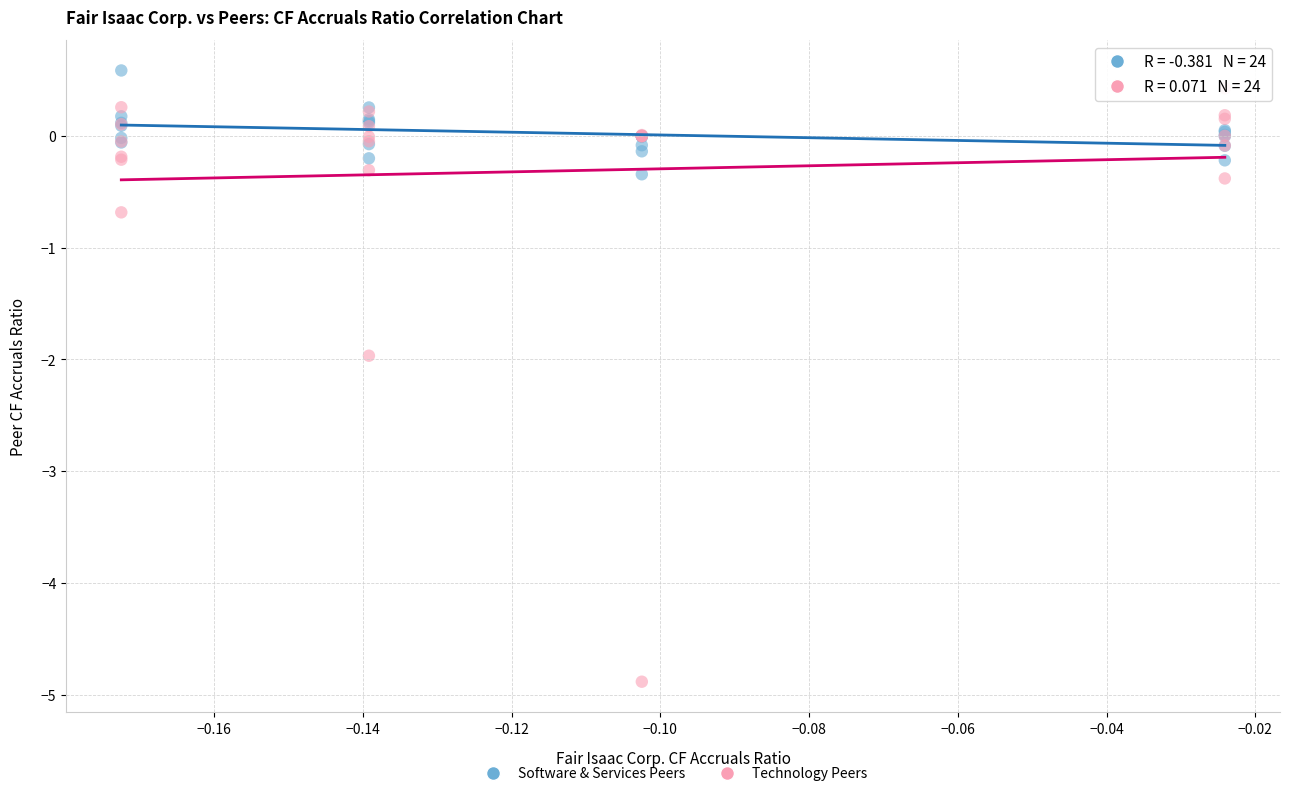

What are all the series names shown in the legend?

Software & Services Peers, Technology Peers